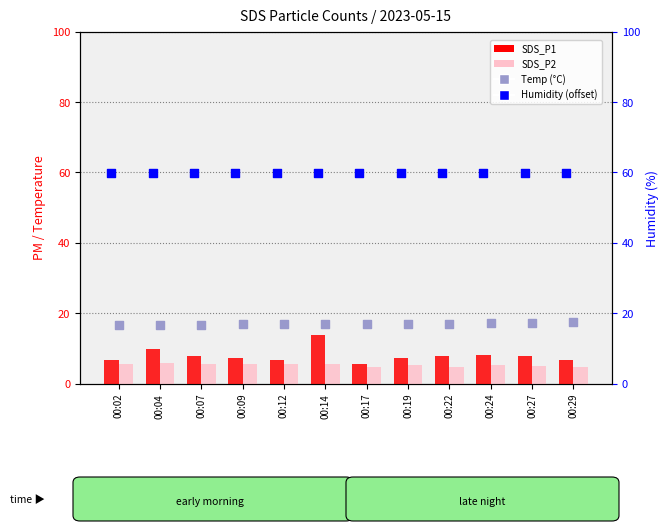

Which series has the largest Y range (max minus min)?

SDS_P1